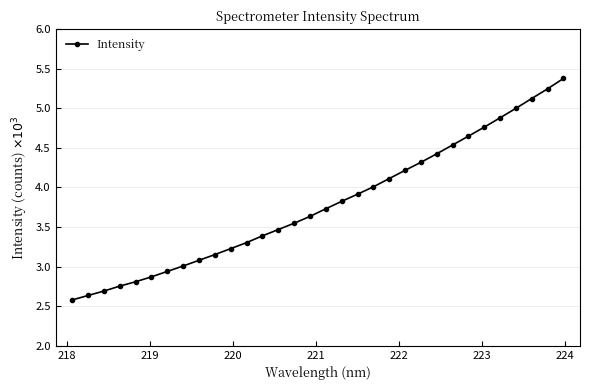

Count the number of data series in this chart.

1